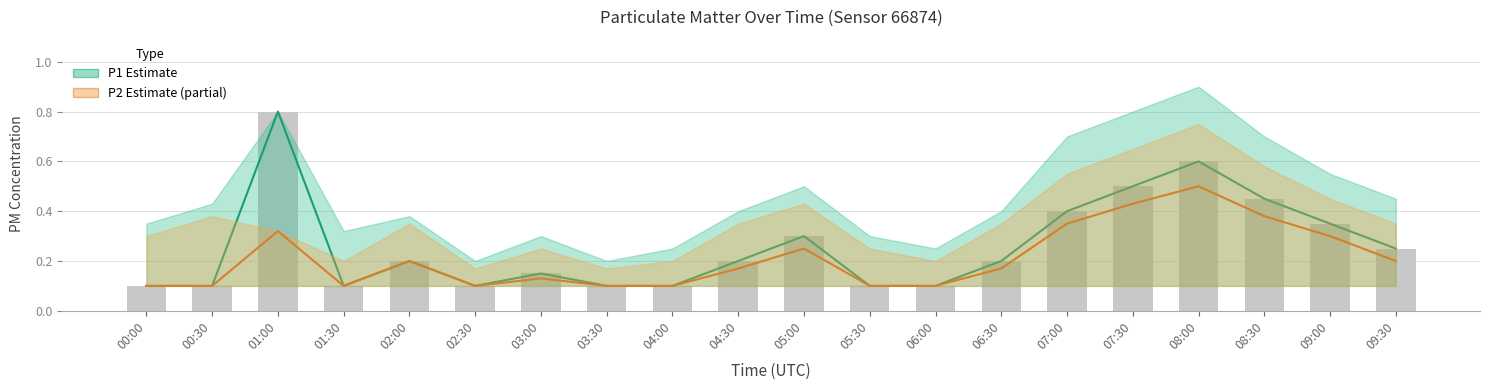

Which series has the widest spread of values?

P1 Estimate